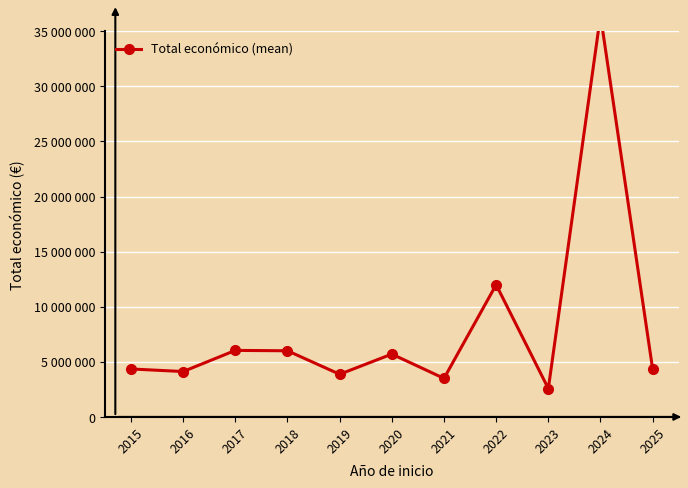

At which category does the chart reach its peak across all series?

2024